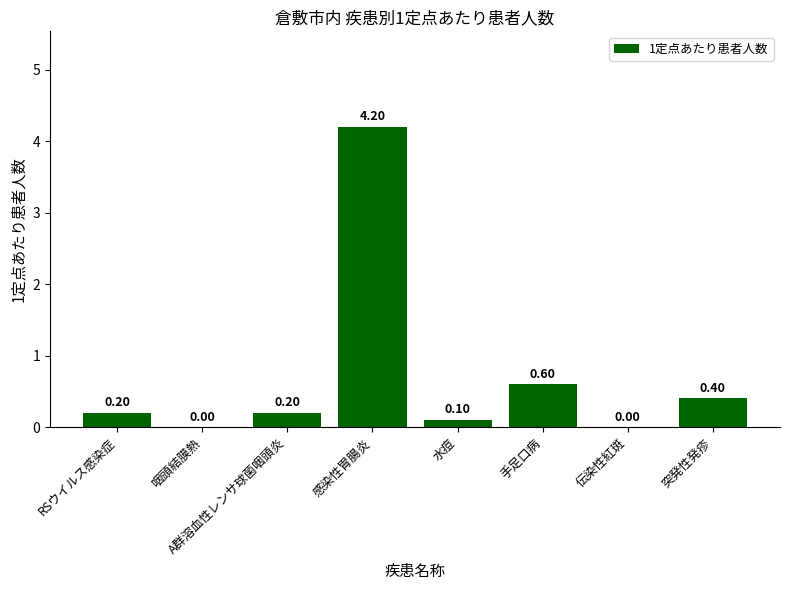

What is the sum of all values?

5.7